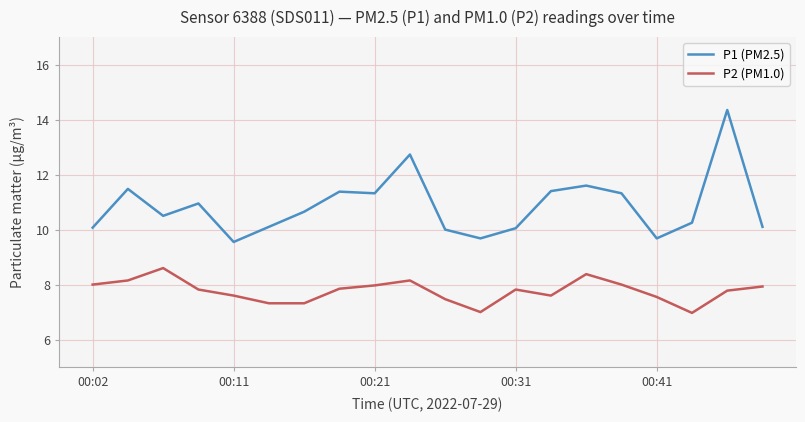

What is the lowest value of the P1 (PM2.5) series?

9.6